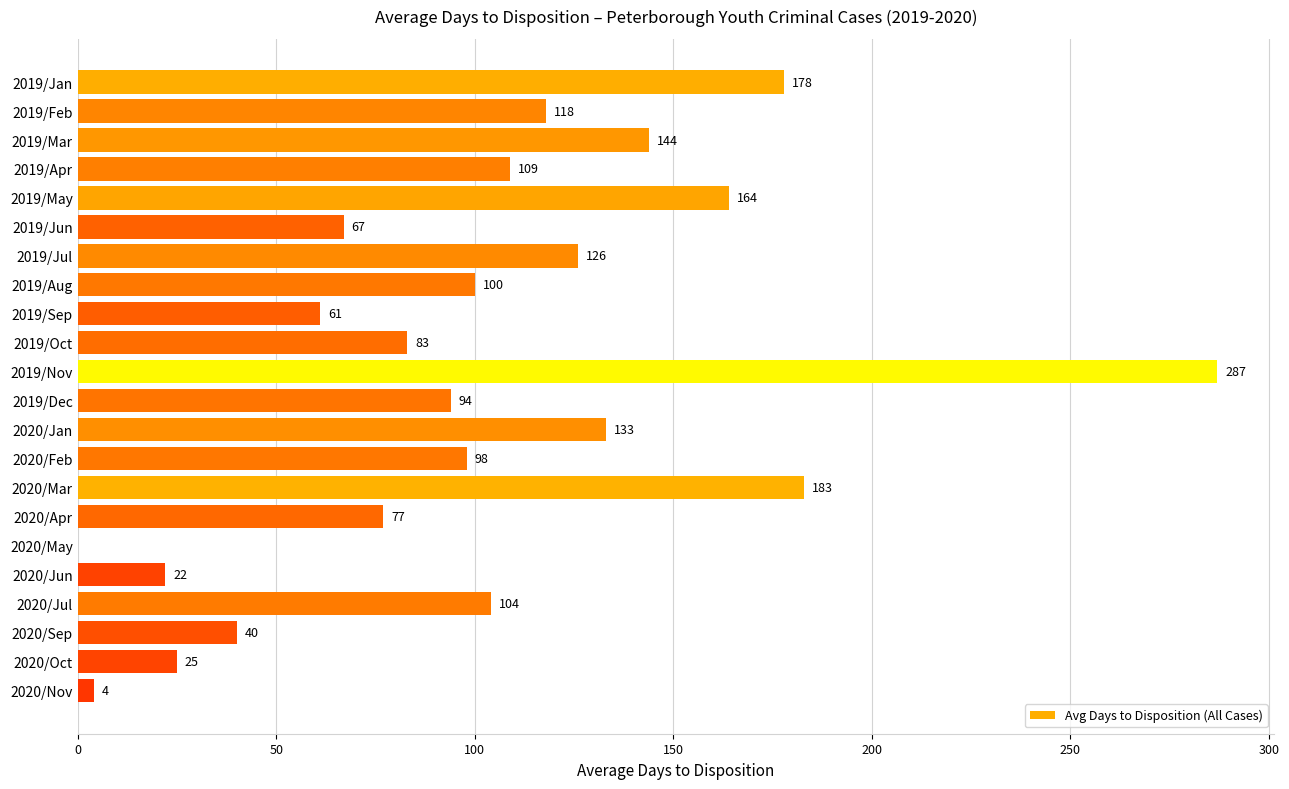

Where is the data nearest to the value 143?

2019/Mar